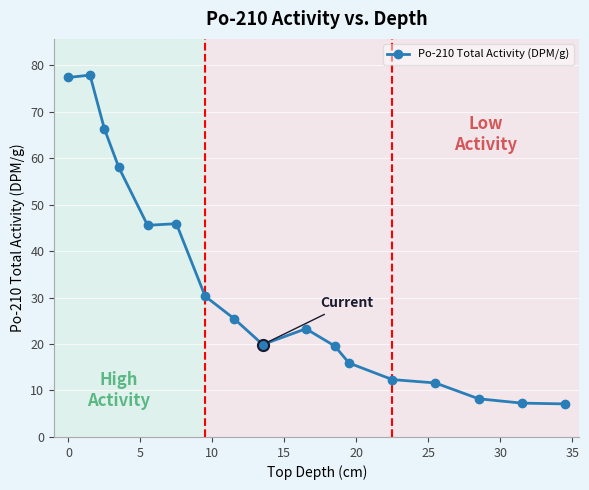

True or false: the data has more than 0 interior local peaks.

True